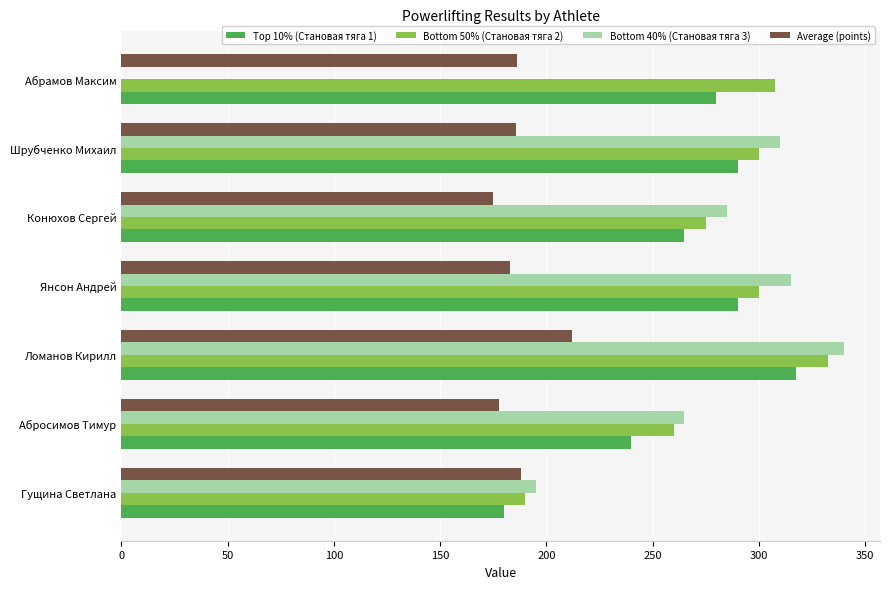

Between Ломанов Кирилл and Шрубченко Михаил, which series saw the biggest shift?

Bottom 50% (Становая тяга 2)